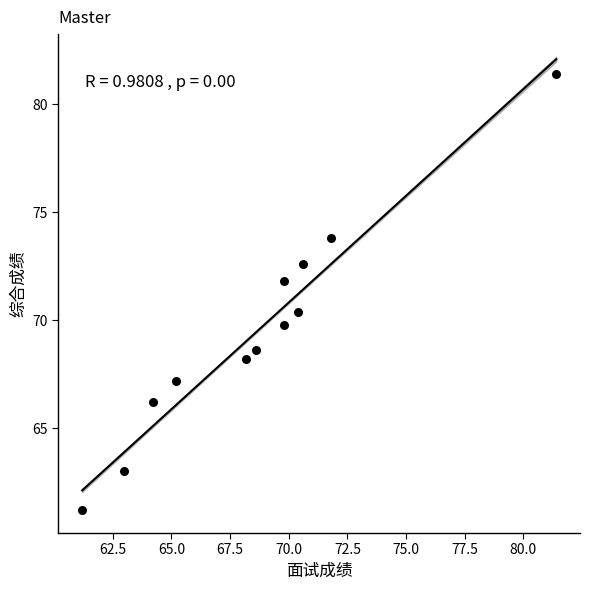

What is the range of X values (max minus min)?

20.2